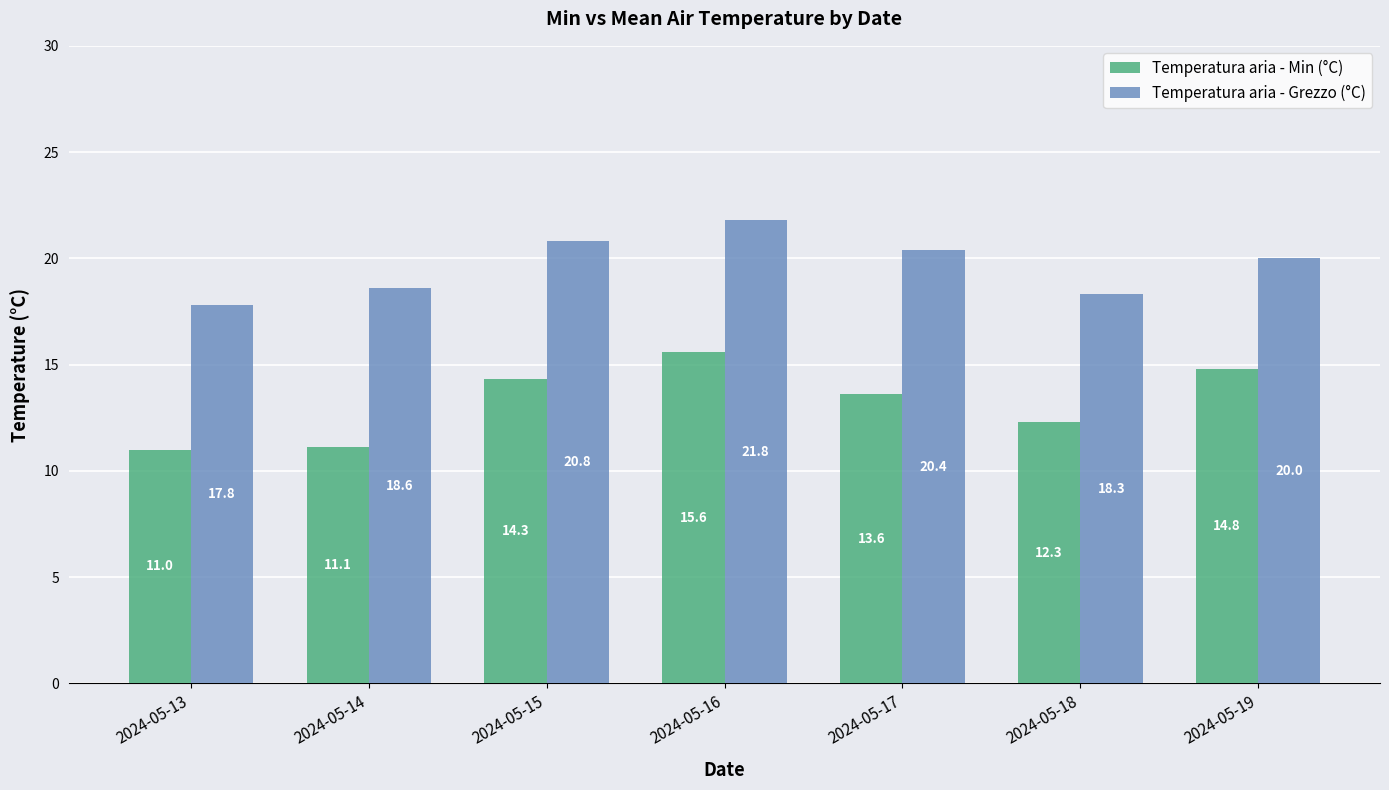

What is the difference between the second highest and second lowest values in the Temperatura aria - Grezzo (°C) series?

2.5